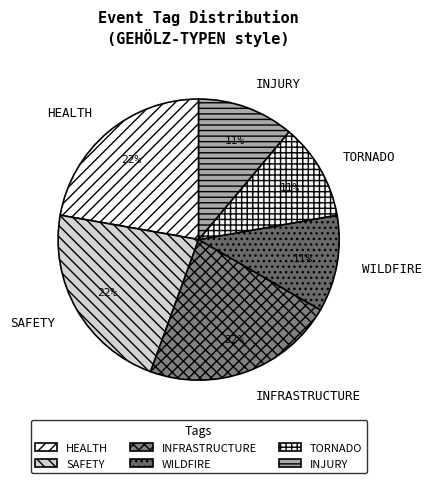

How many segments does this pie chart have?

6